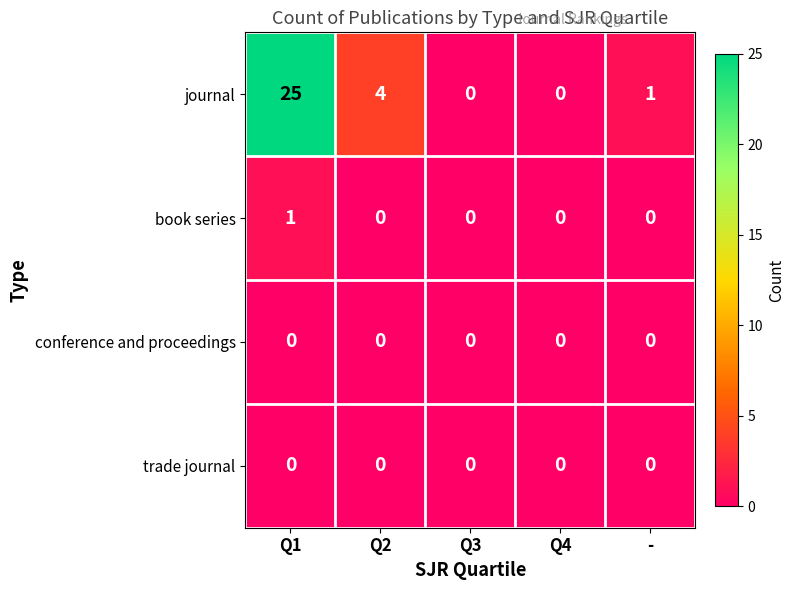

The value of trade journal at Q3 is 0. True or false?

True